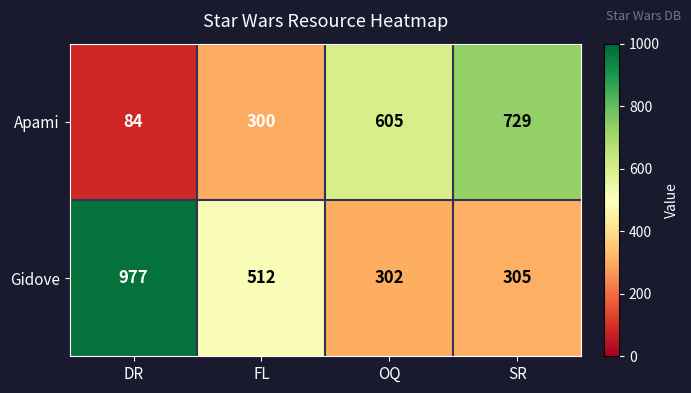

What is the difference between the Gidove values at FL and SR?

207